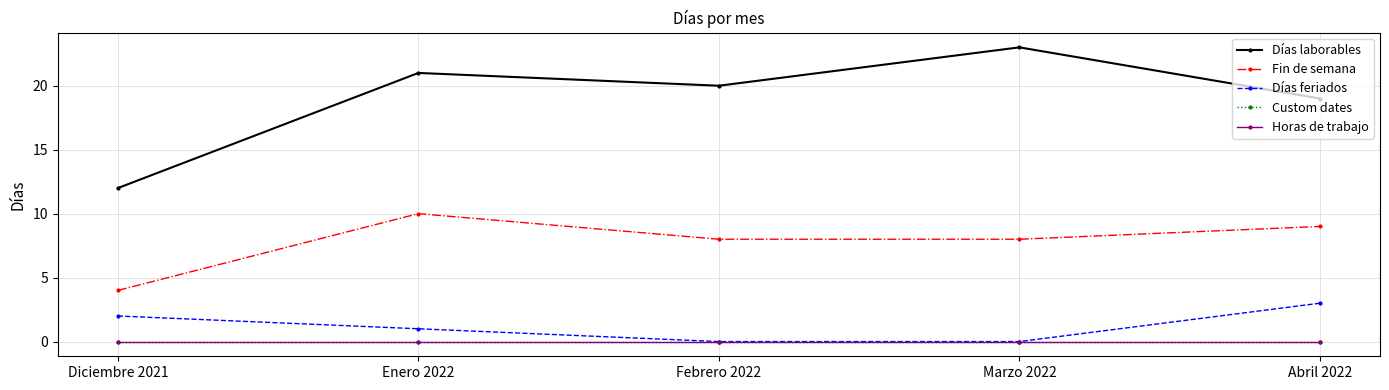

True or false: Fin de semana has more than 1 points higher than both neighbors.

False